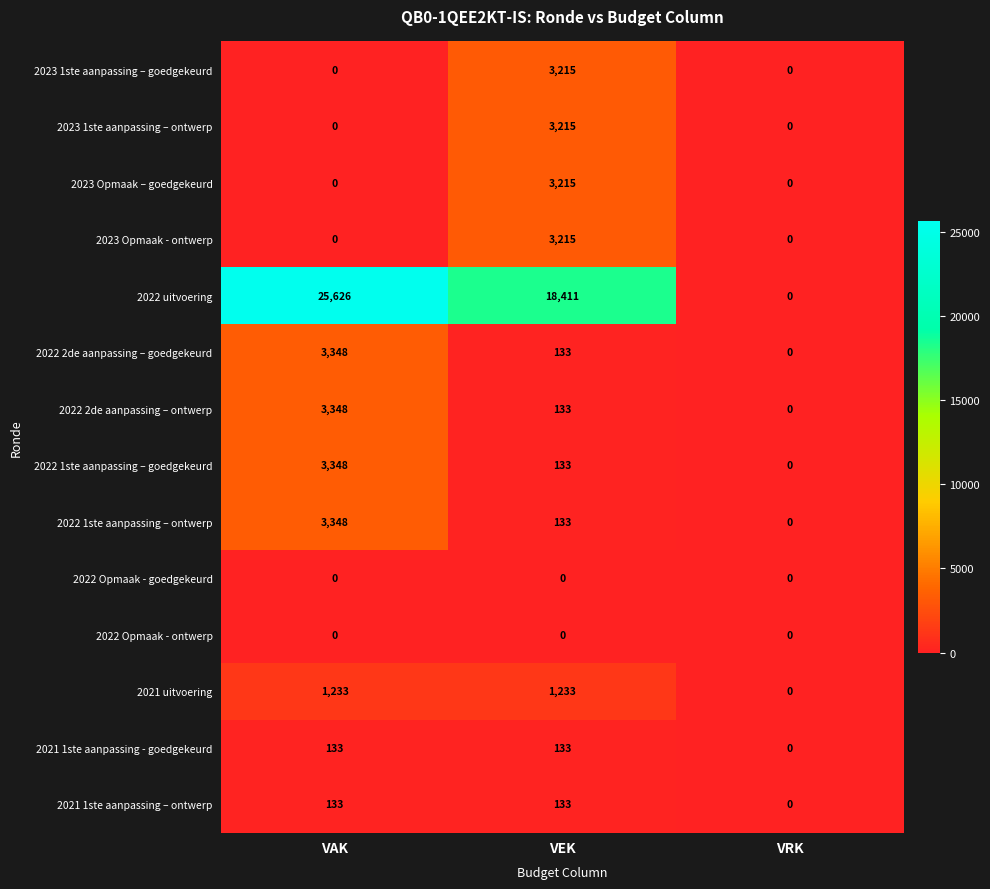

What is the average value of the 2022 2de aanpassing – goedgekeurd series?

1160